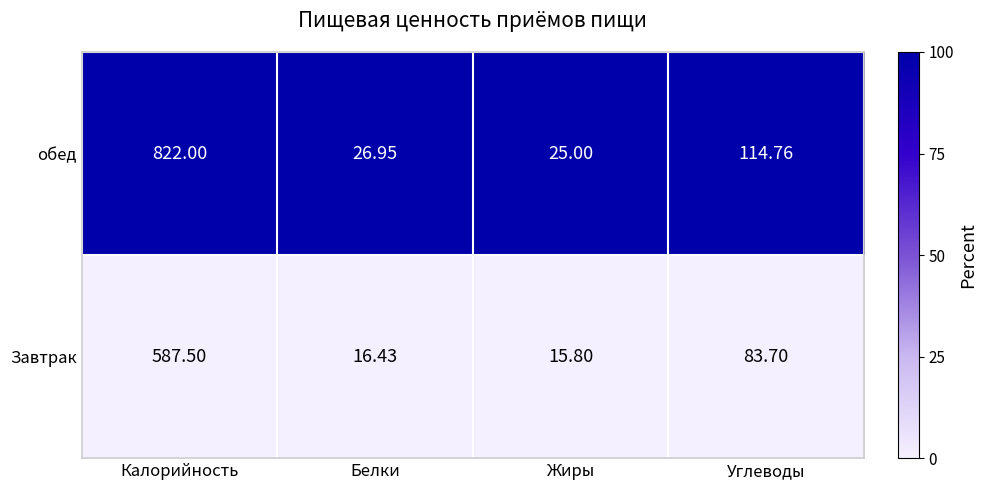

Rank the series at Белки from lowest to highest value.

Завтрак, обед